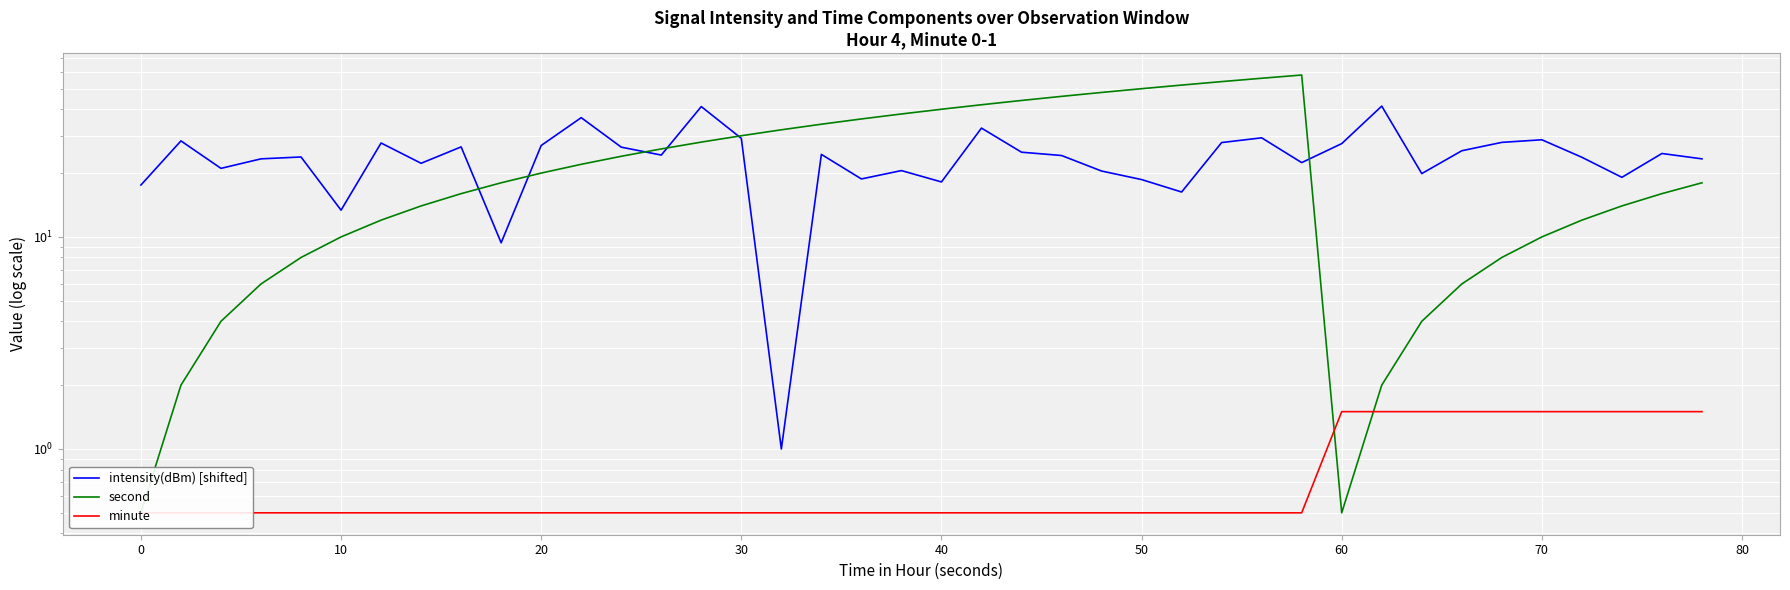

At how many categories does at least one series exceed 3?

40